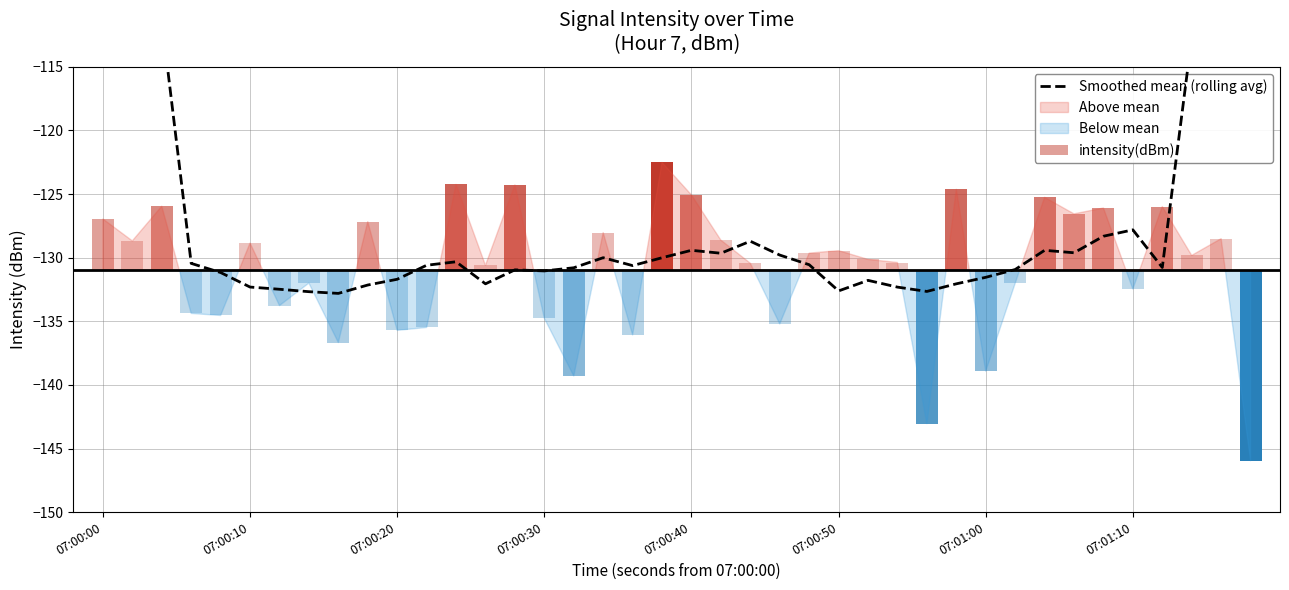

True or false: the data shows -47.5 at 07:00:40.

False